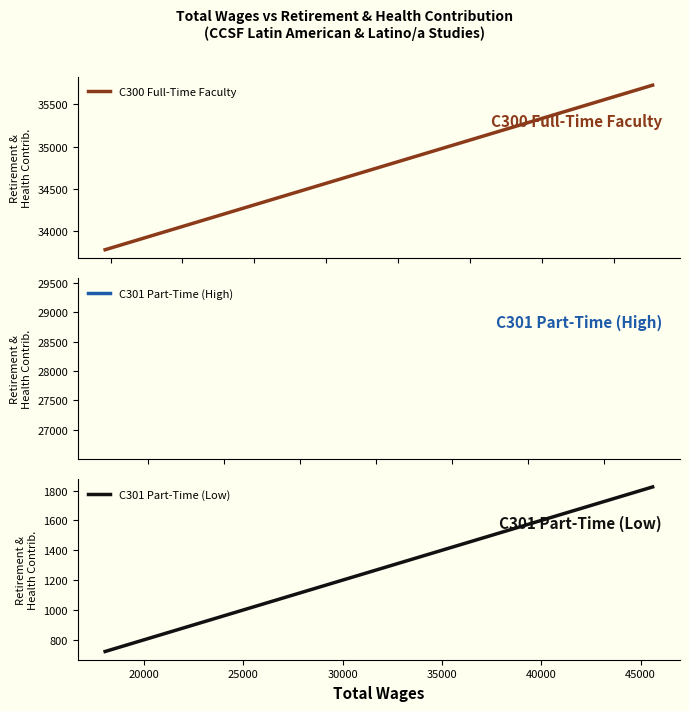

Is the value of C300 Full-Time Faculty at 15000 greater than the value of C301 Part-Time (Low) at 20000?

Yes